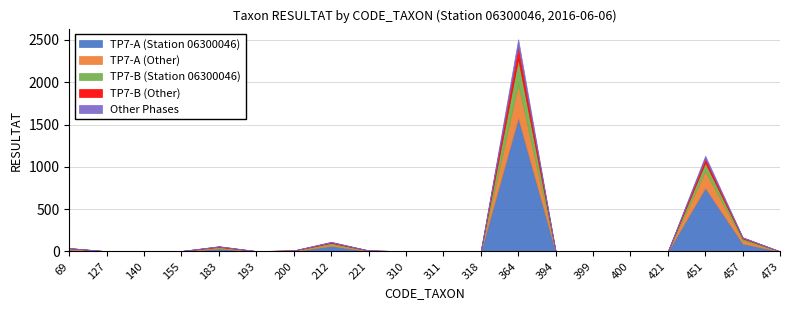

At which label is TP7-A (Station 06300046) closest to 789?

451